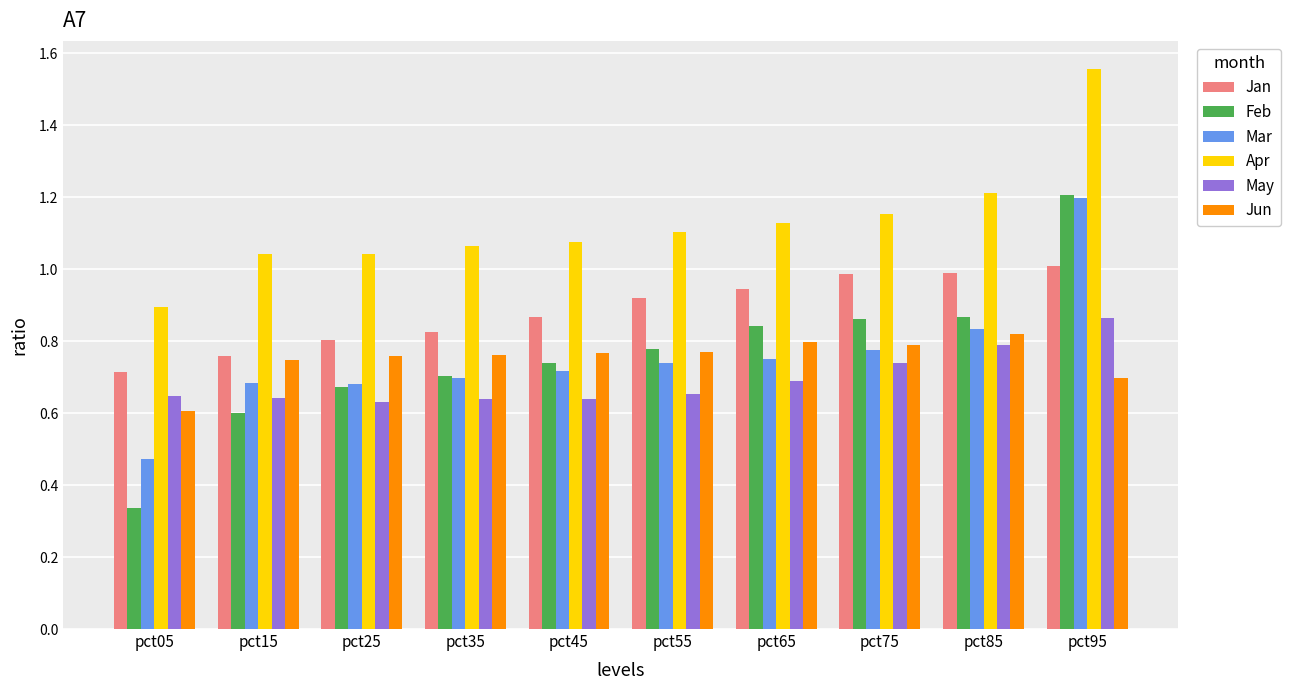

Is it true that Apr equals 1.0 at pct25?

True